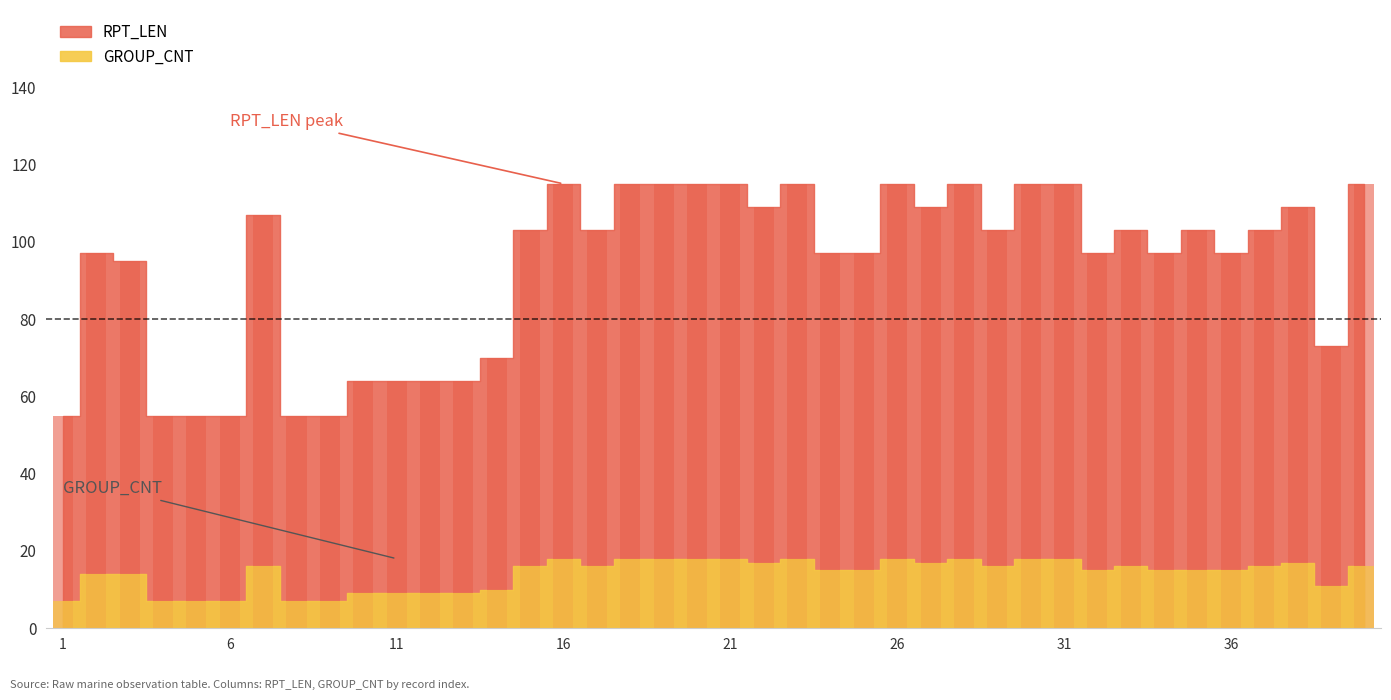

What is the difference between the GROUP_CNT values at 35 and 37?

1